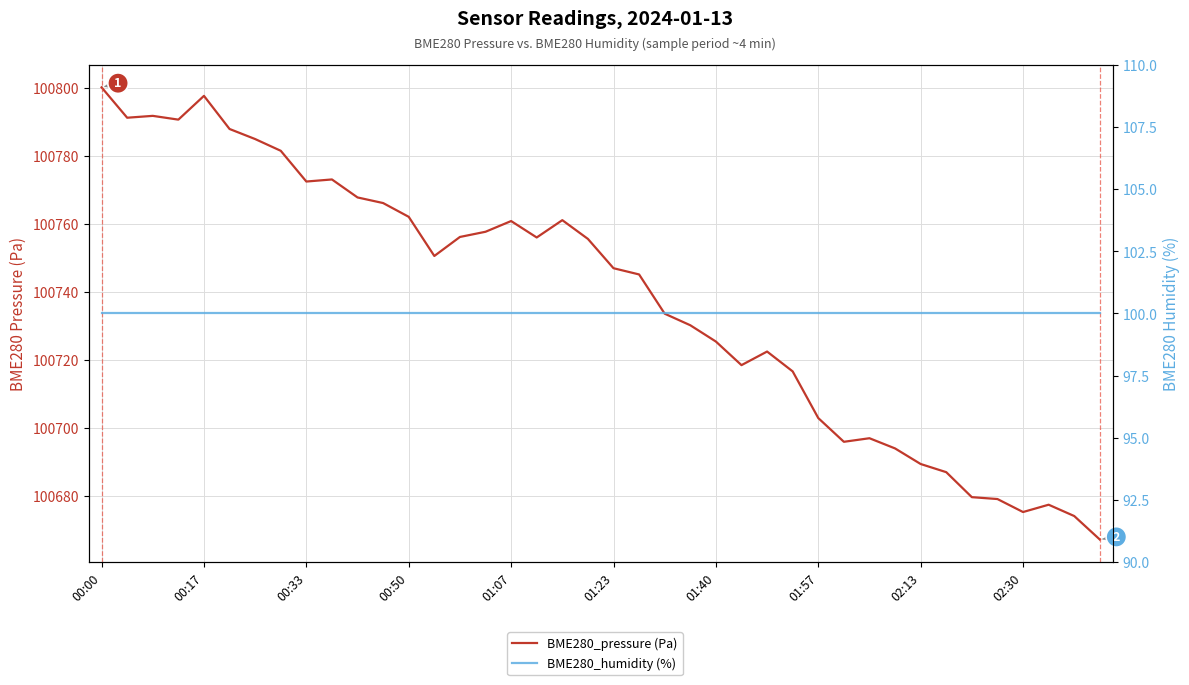

At which category is the sum across all series the highest?

00:00